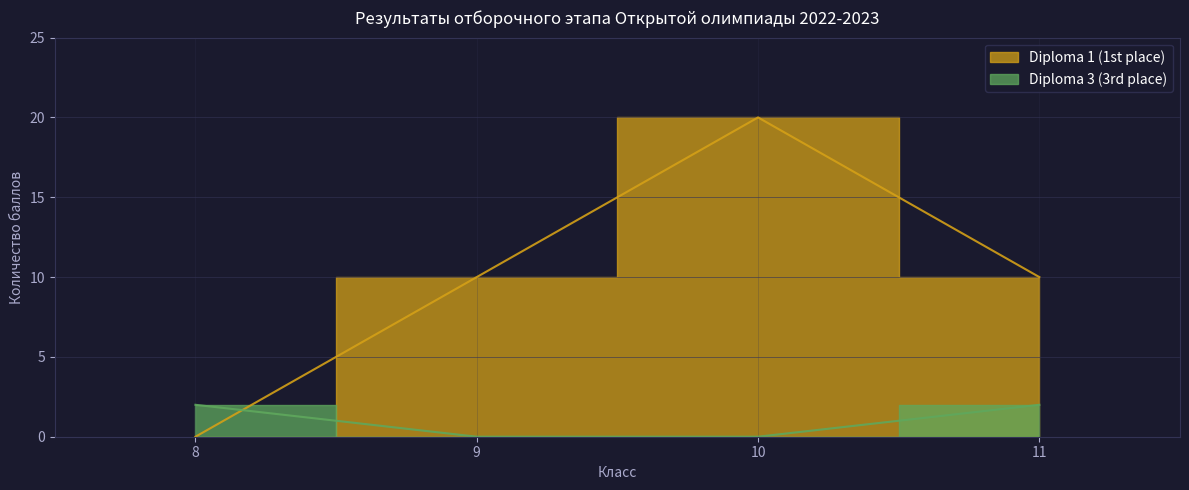

Between 10 and 11, which series saw the biggest shift?

Diploma 1 (1st place)